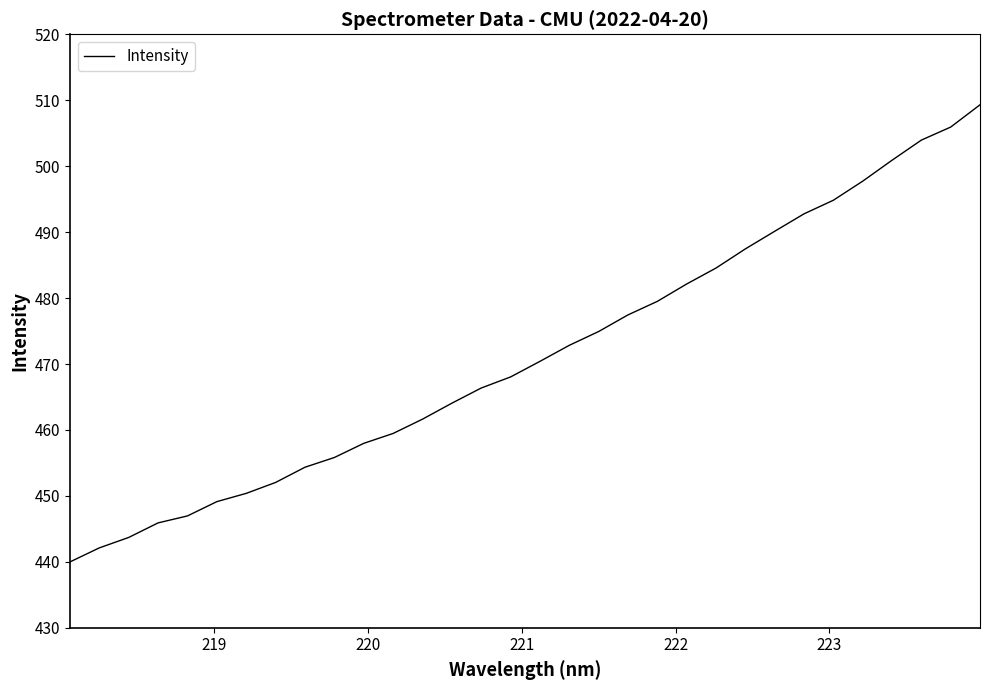

What is the minimum value shown in the chart?

440.0